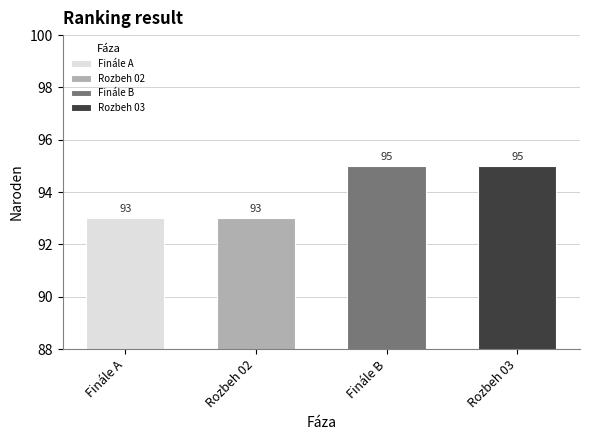

Reading right to left, list all the values displayed in this chart.

95	95	93	93